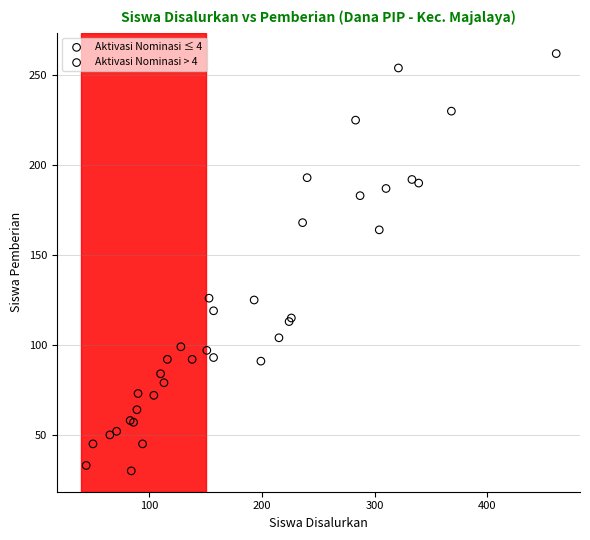

Which series has the widest spread of Y values?

Aktivasi Nominasi > 4